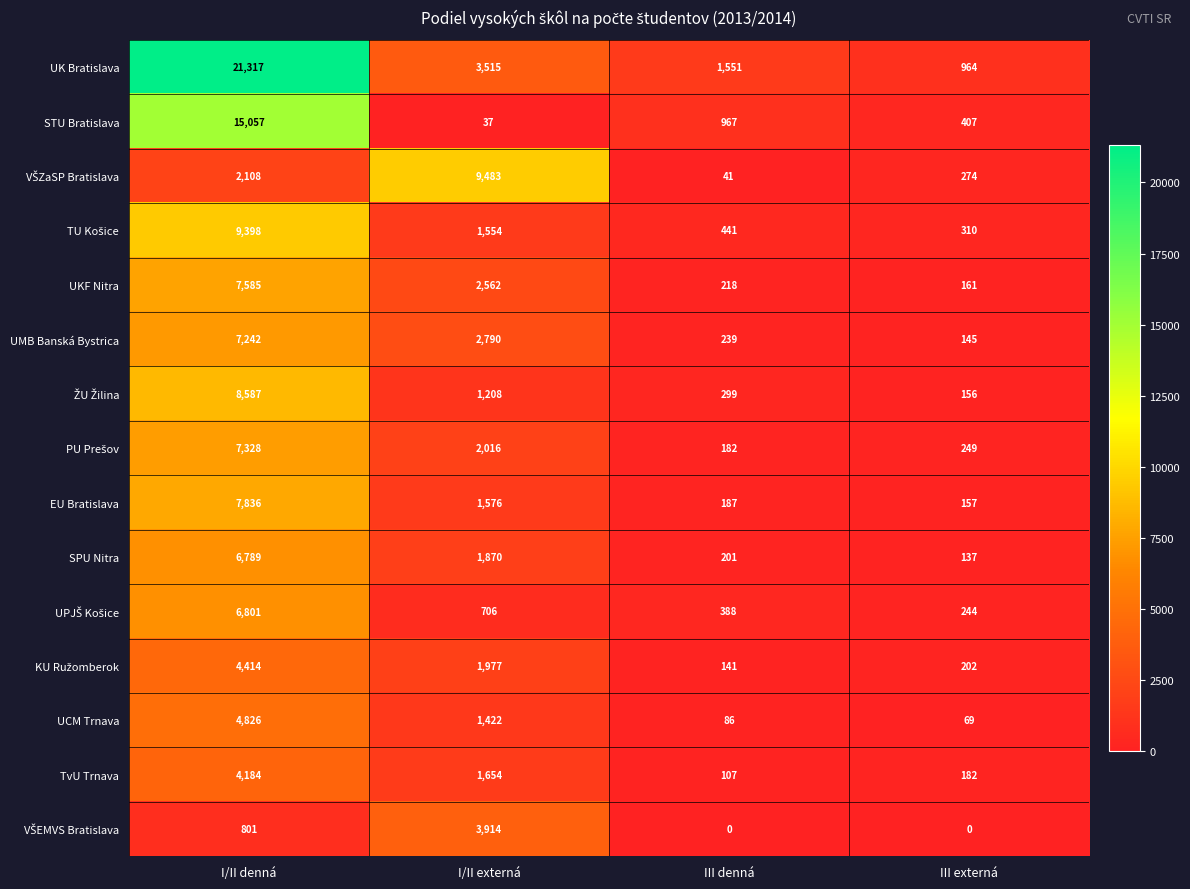

At which category is the sum across all series the highest?

I/II denná